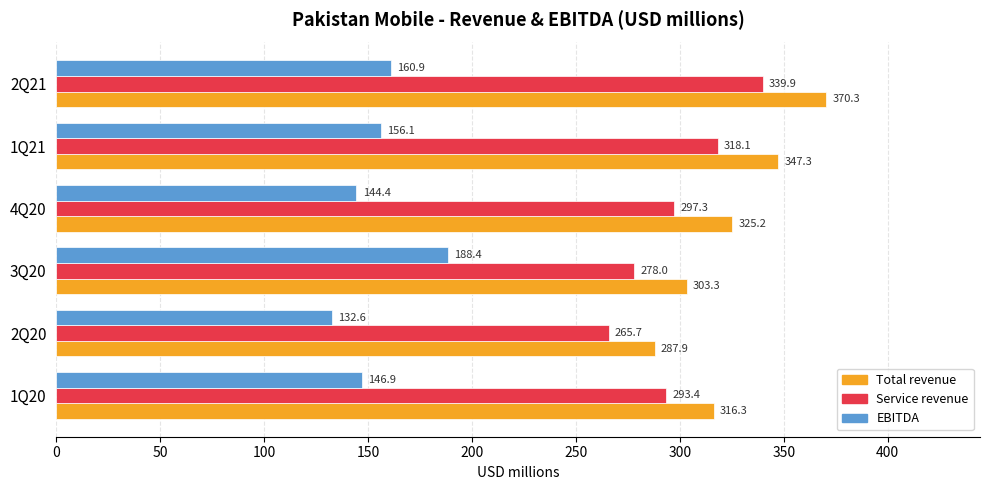

At which label is EBITDA closest to 160?

2Q21